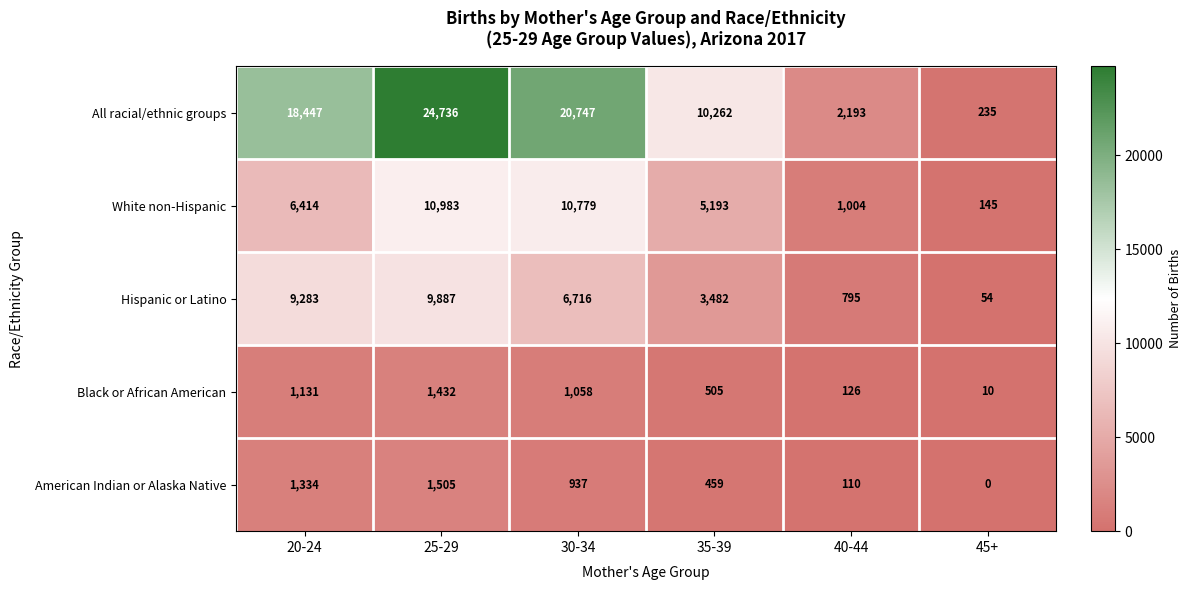

Reading right to left, list all the values displayed in this chart.

All racial/ethnic groups: 235	2193	10262	20747	24736	18447
White non-Hispanic: 145	1004	5193	10779	10983	6414
Hispanic or Latino: 54	795	3482	6716	9887	9283
Black or African American: 10	126	505	1058	1432	1131
American Indian or Alaska Native: 0	110	459	937	1505	1334